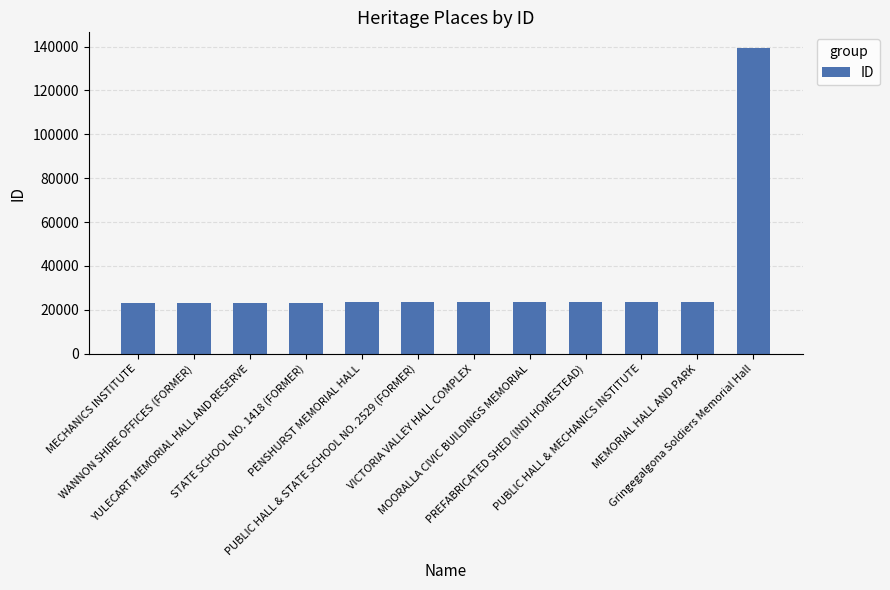

Which label corresponds to the largest value in the chart?

Gringegalgona Soldiers Memorial Hall